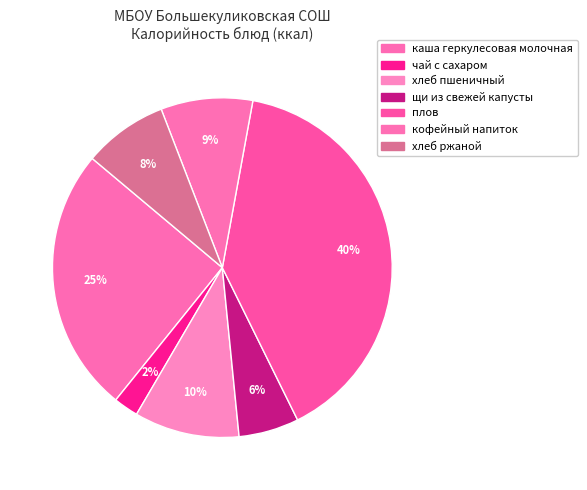

Which has a higher value, каша геркулесовая молочная or чай с сахаром?

каша геркулесовая молочная